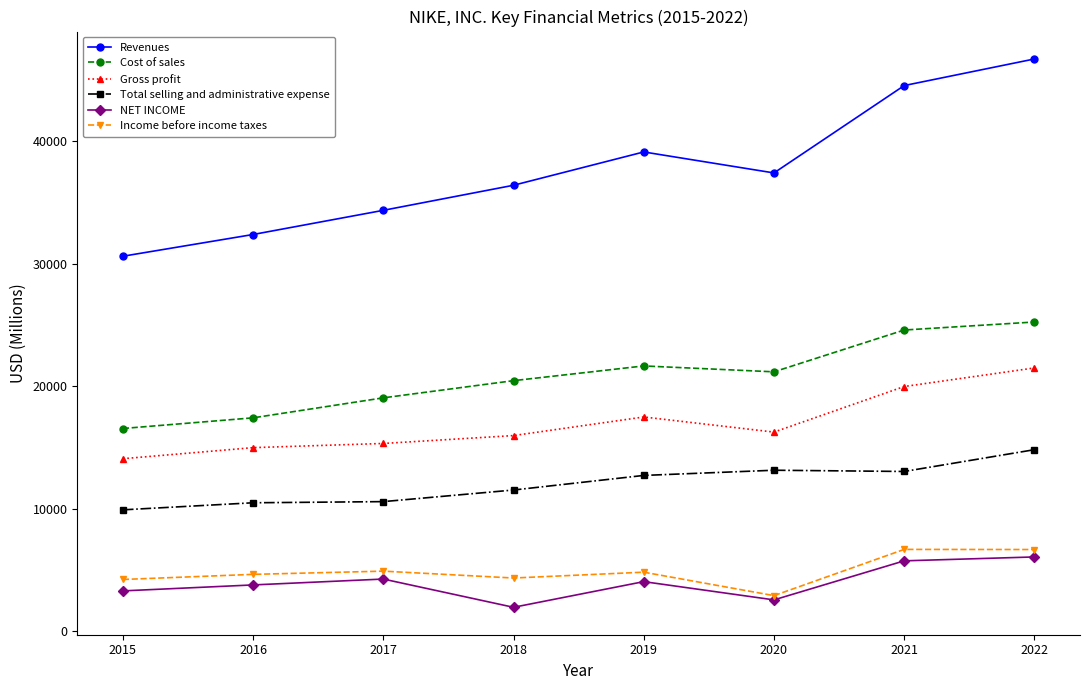

What is the maximum value for Total selling and administrative expense?

14804